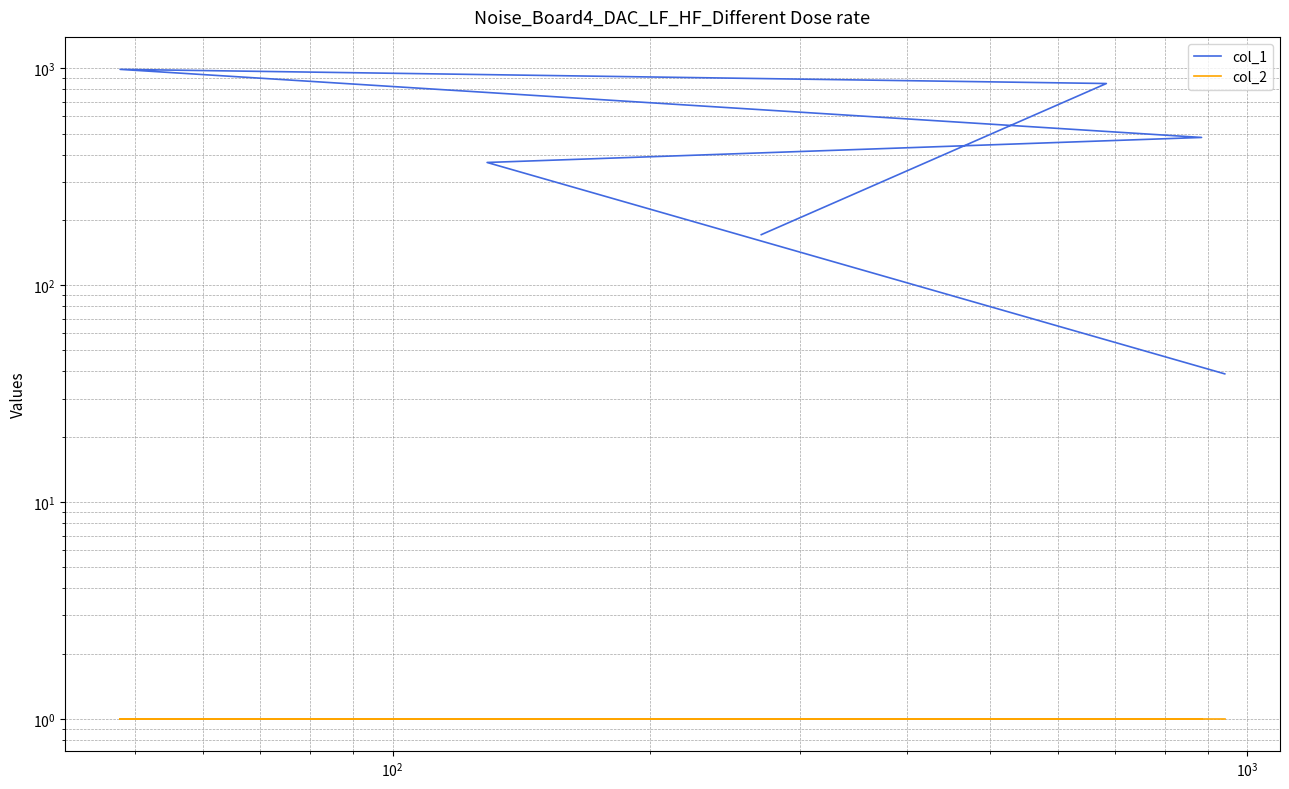

What is the minimum value for col_1?

39